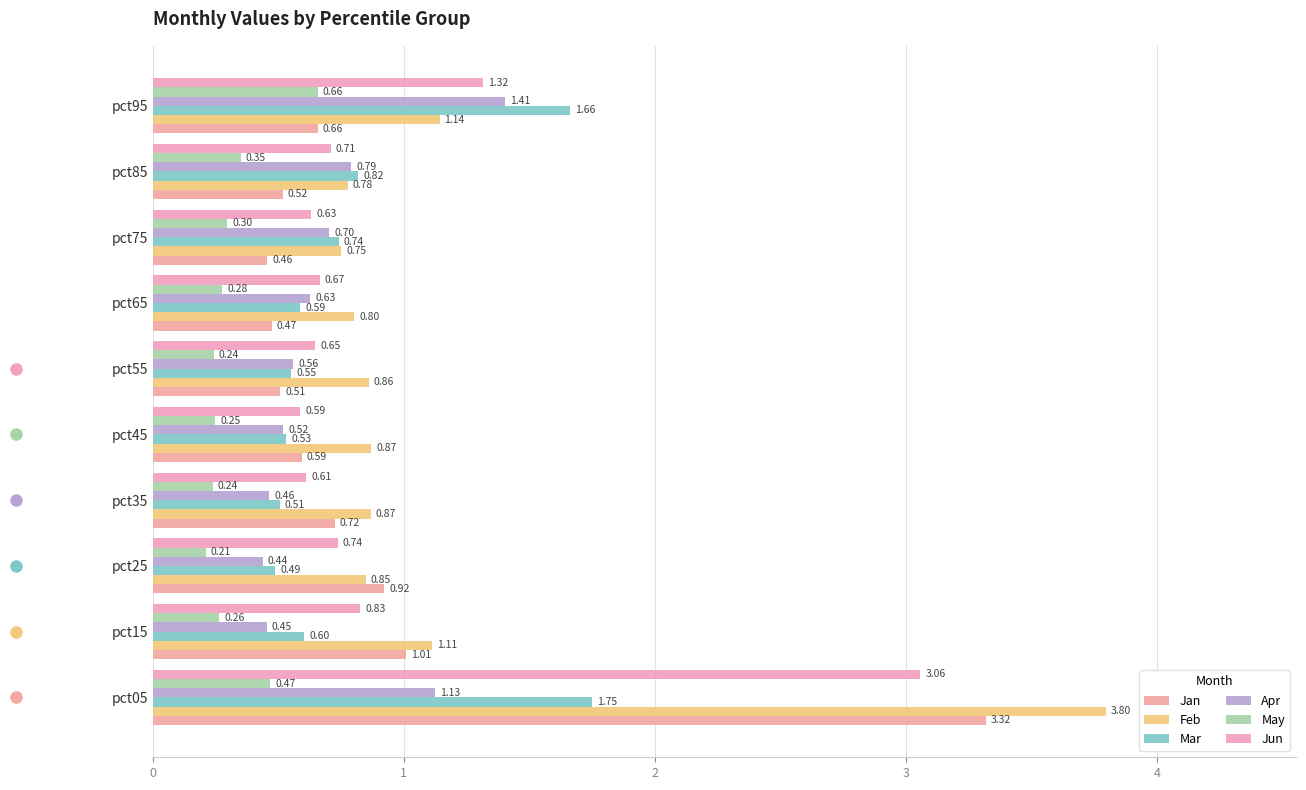

What is the maximum value shown in the chart?

3.8